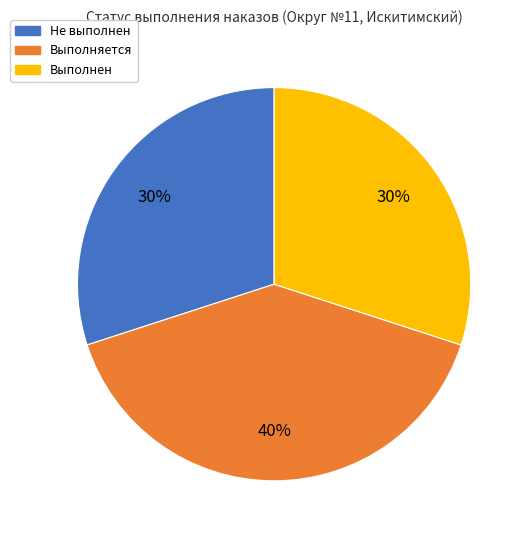

Does any single category account for the majority?

No